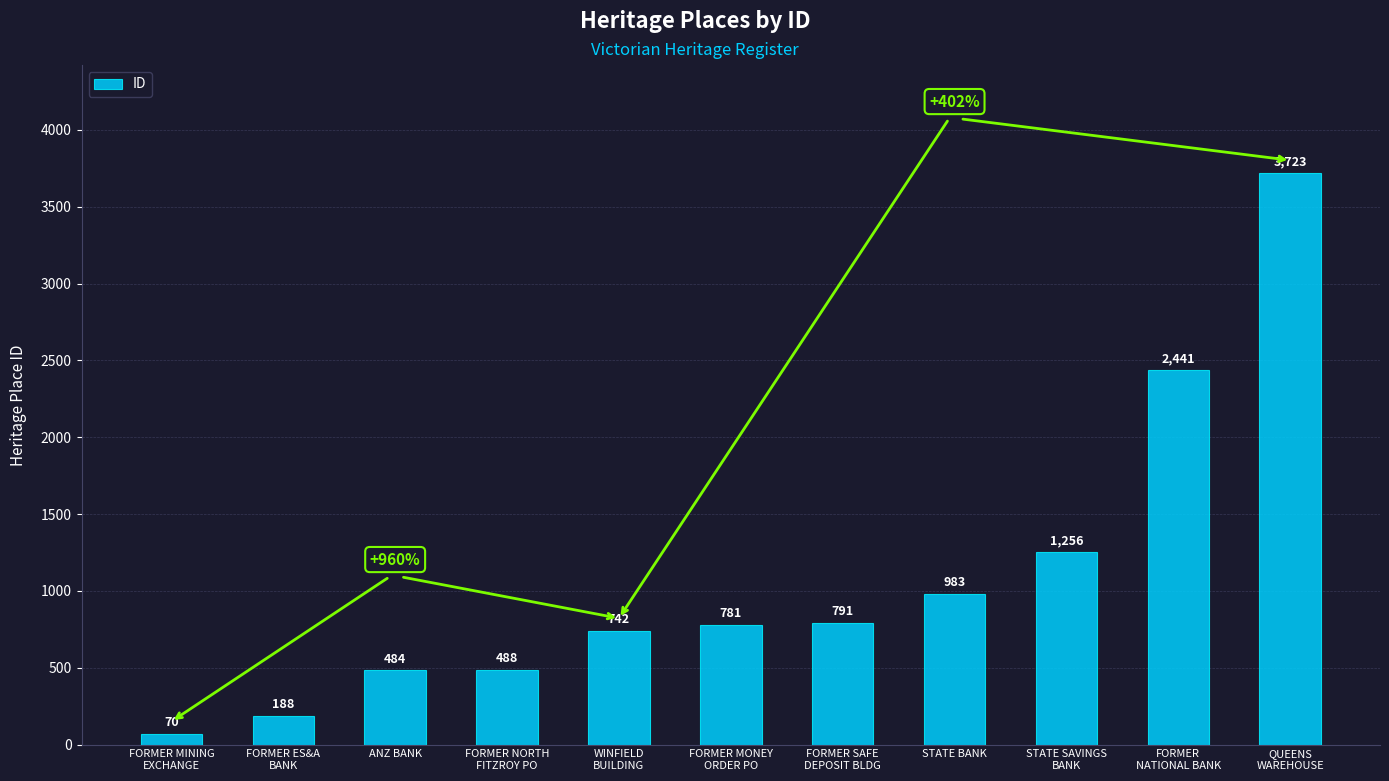

How many series are shown in this chart?

1